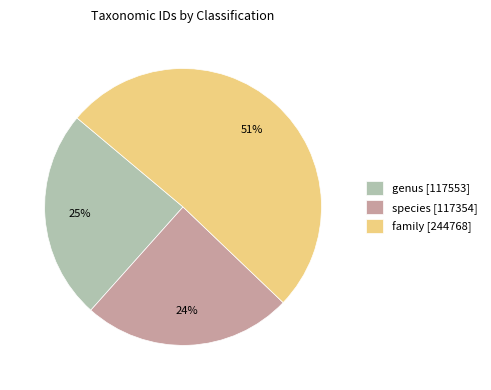

Is it true that genus [117553] is 25% of the pie?

True